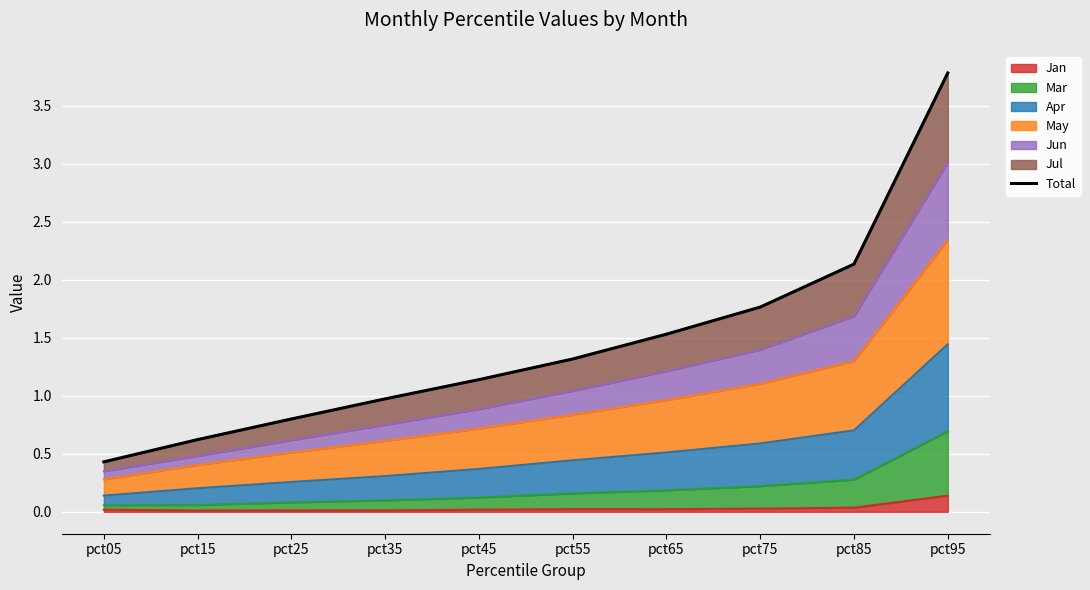

Reading left to right, extract all data points from this chart.

pct05=0.4	pct15=0.6	pct25=0.8	pct35=1.0	pct45=1.1	pct55=1.3	pct65=1.5	pct75=1.8	pct85=2.1	pct95=3.8